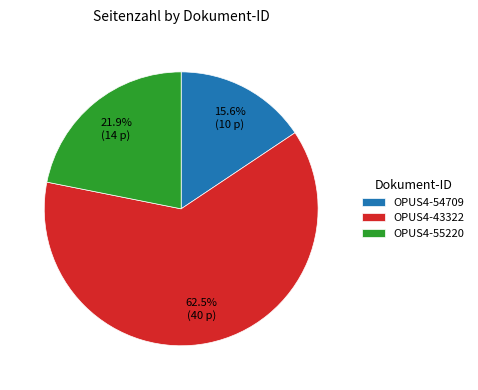

To the nearest percent, what is the difference between the OPUS4-55220 and OPUS4-54709 slice percentages?

6%